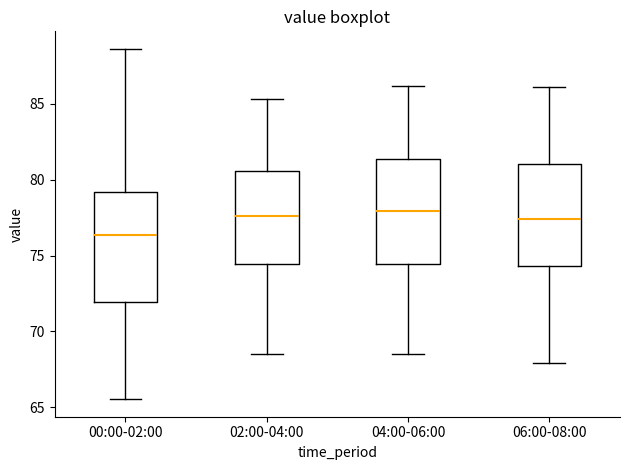

Reading left to right, transcribe this box plot: for each box, give where its median line is, the range the box spans, and where its two whiskers end, as read against the y-axis. The values are not printed on the chart, so give them approximately, as read against the axis.

00:00-02:00: median 76.5, box 72.0 to 79.0, whiskers 65.5 to 88.5
02:00-04:00: median 77.5, box 74.5 to 80.5, whiskers 68.5 to 85.5
04:00-06:00: median 78.0, box 74.5 to 81.5, whiskers 68.5 to 86.0
06:00-08:00: median 77.5, box 74.5 to 81.0, whiskers 68.0 to 86.0